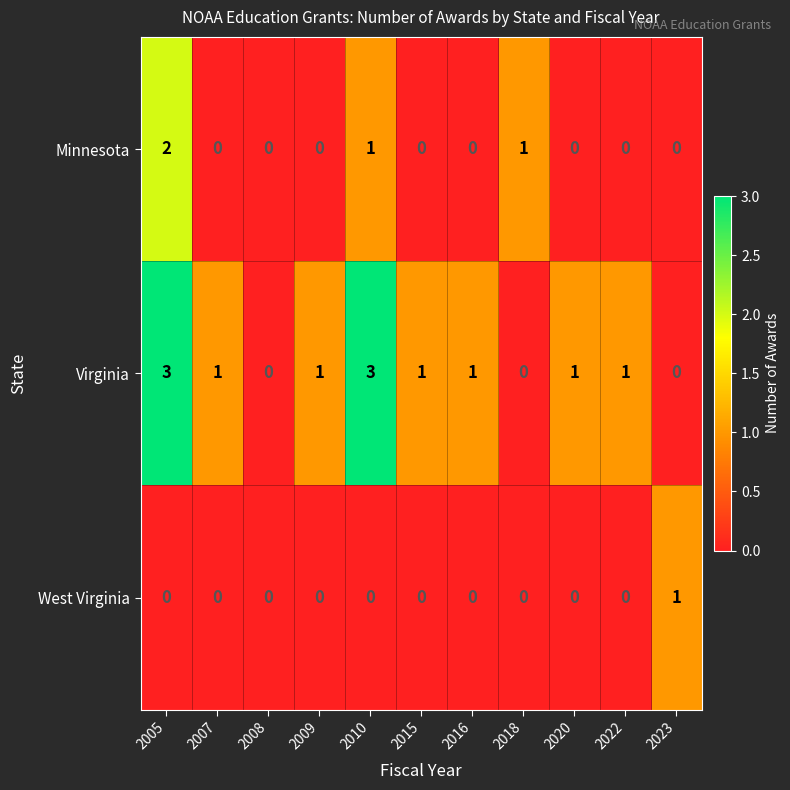

What is the highest value of the Virginia series?

3